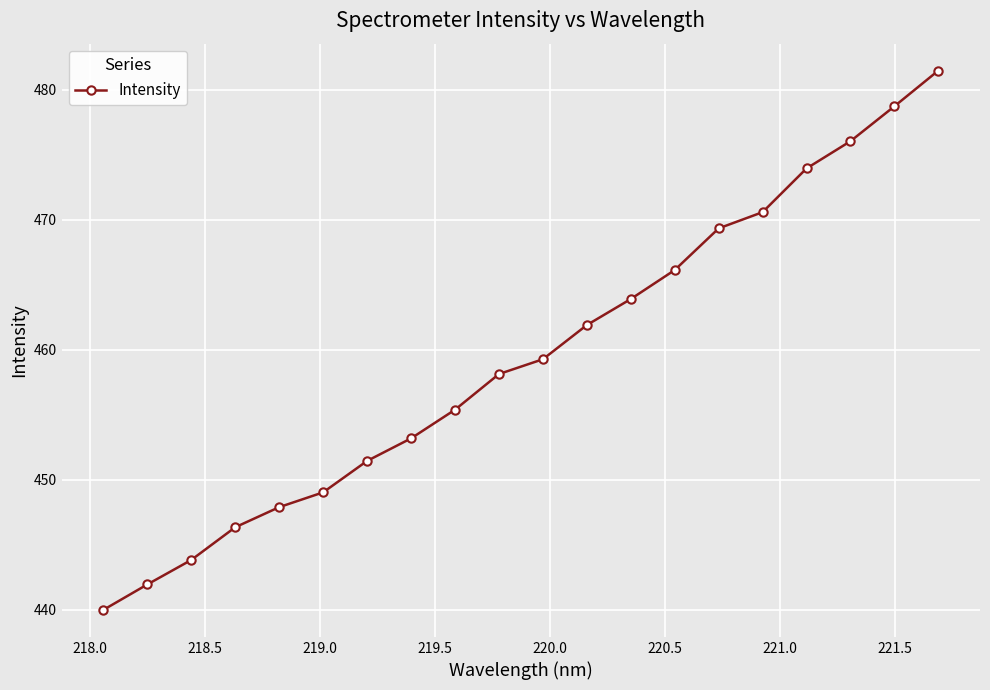

What is the sum of all values?

9188.4